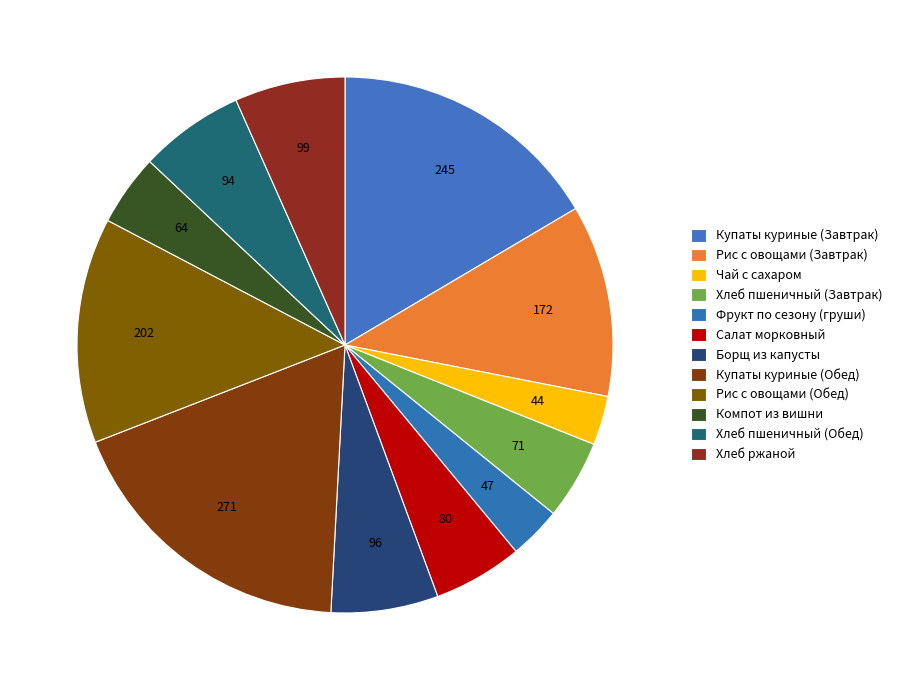

How much of the chart is everything except Компот из вишни?

95.7%